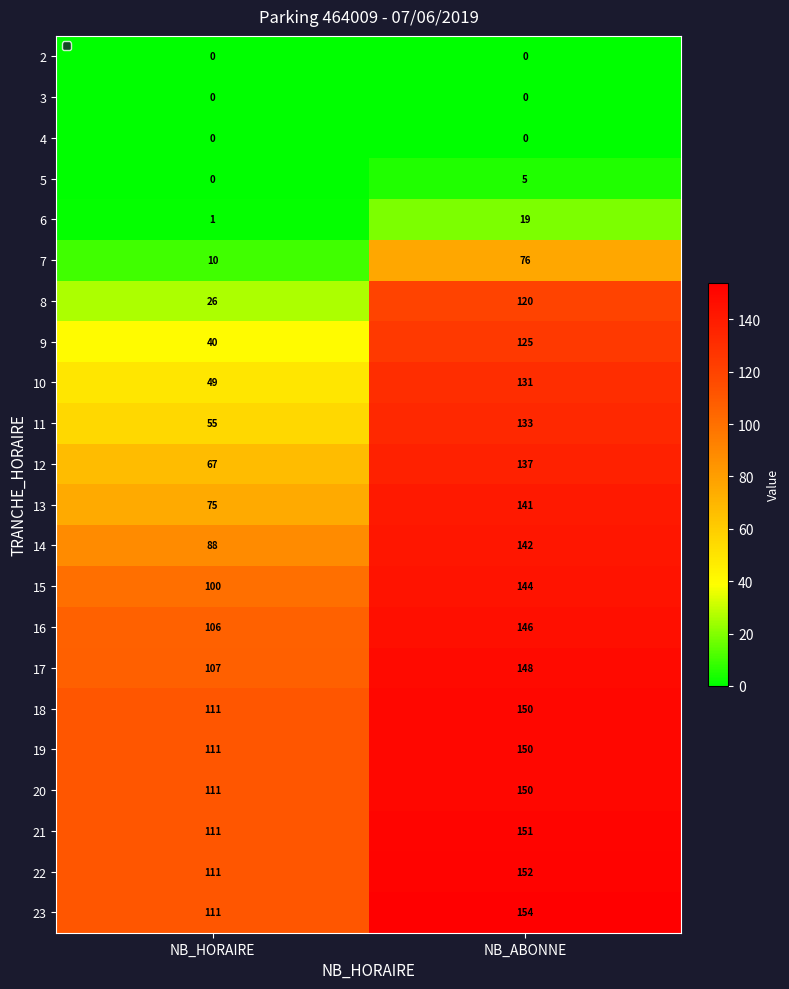

At which label is 17 closest to 127?

NB_HORAIRE